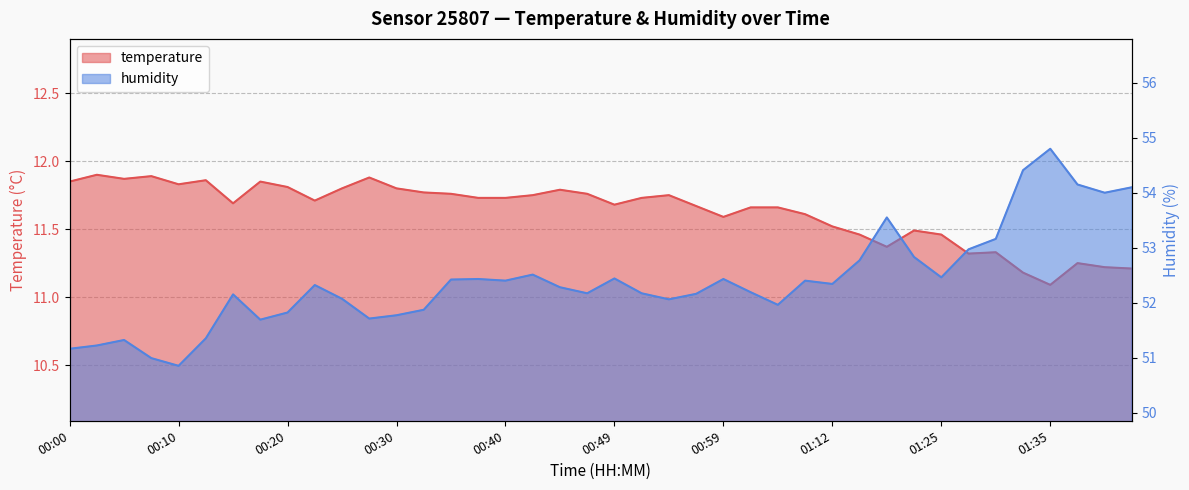

Count the temperature values in the range 11 to 12.

40